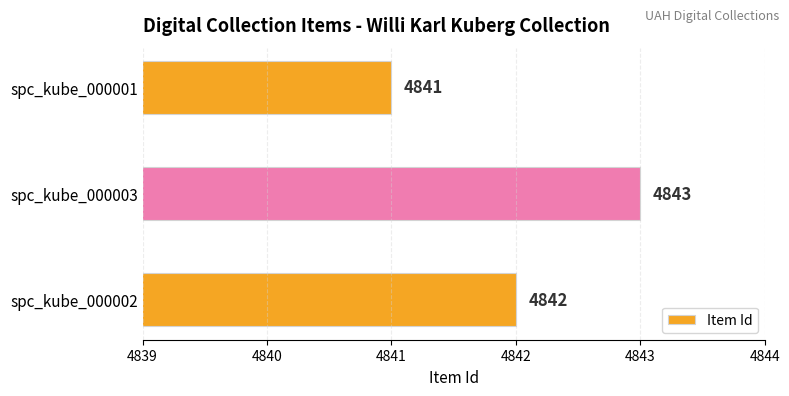

What is the sum of all values?

14526